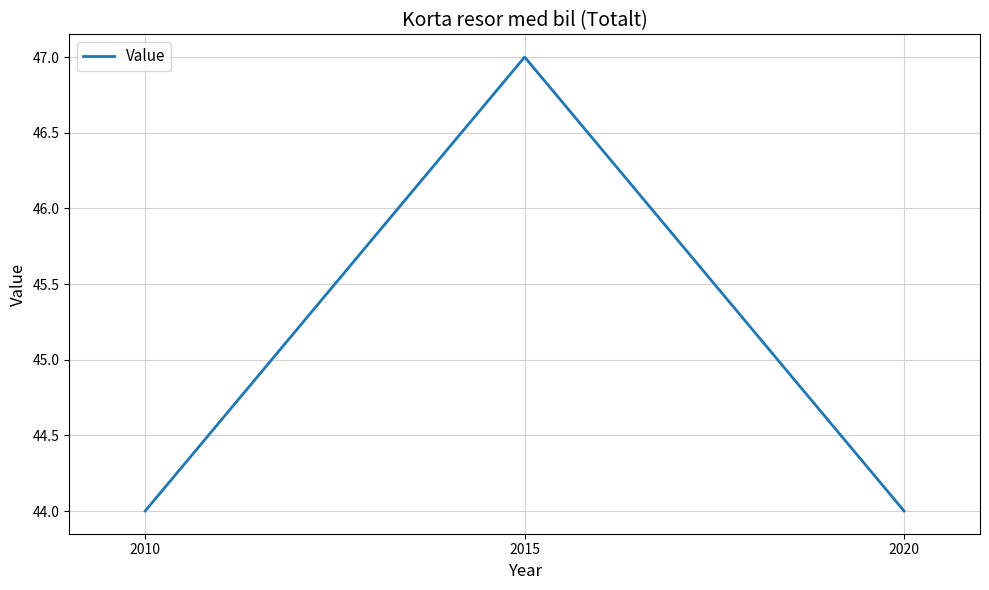

How many lines are shown in the chart?

1